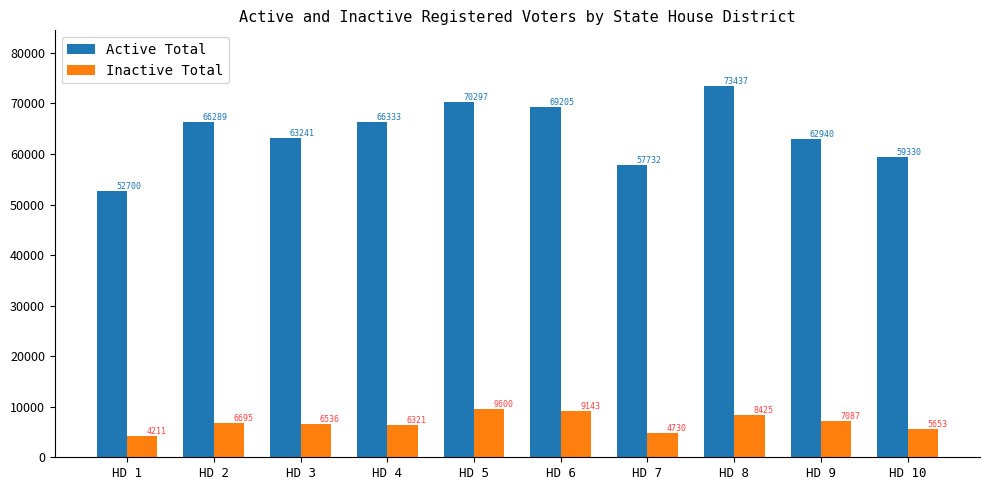

At which label does Inactive Total reach its minimum?

HD 1